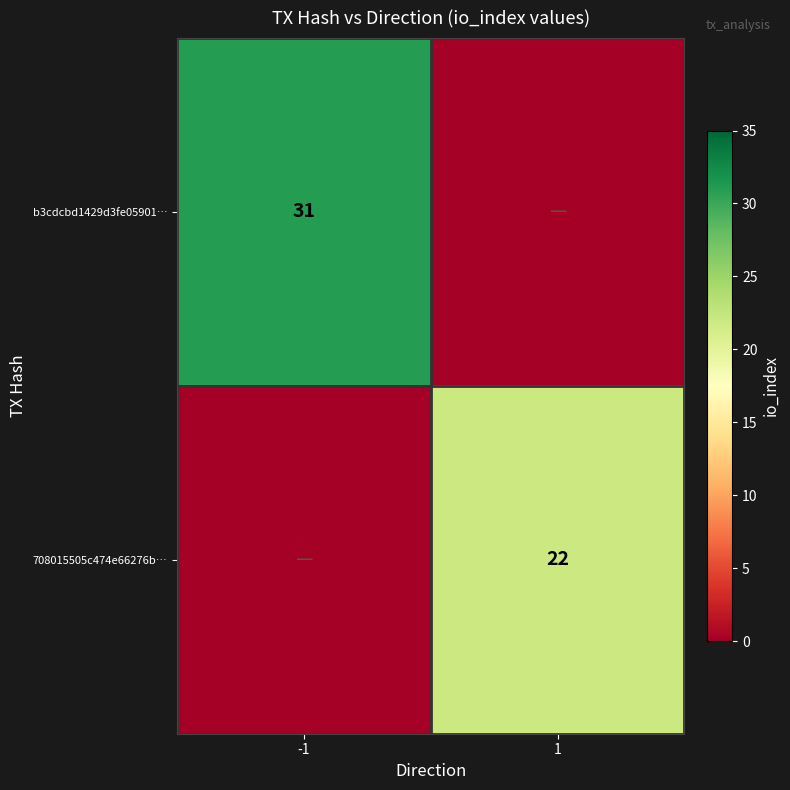

At which category is the sum across all series the highest?

-1